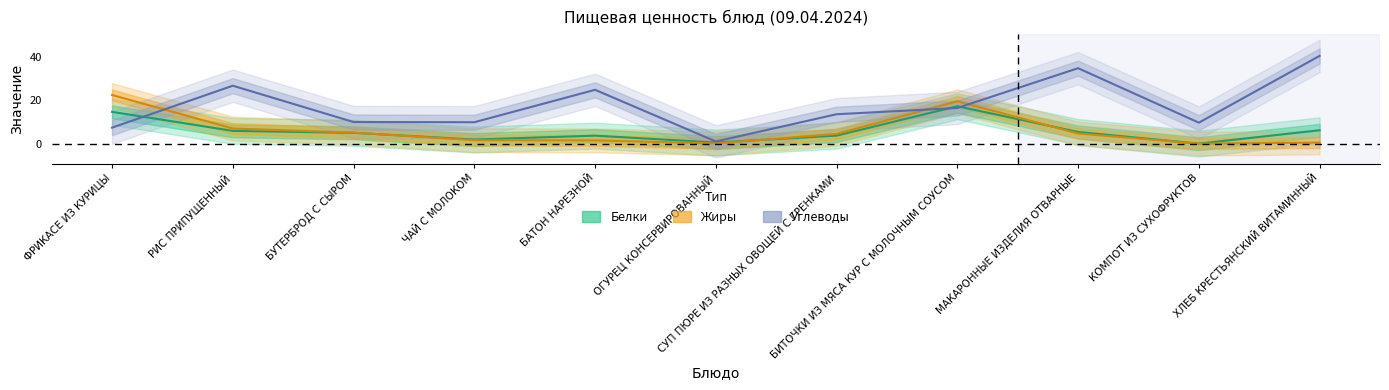

What is the label of the 9th point from the right?

БУТЕРБРОД С СЫРОМ